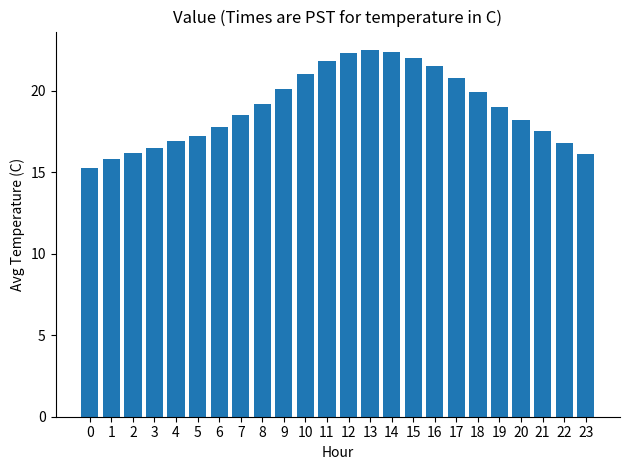

What is the maximum value shown in the chart?

22.5